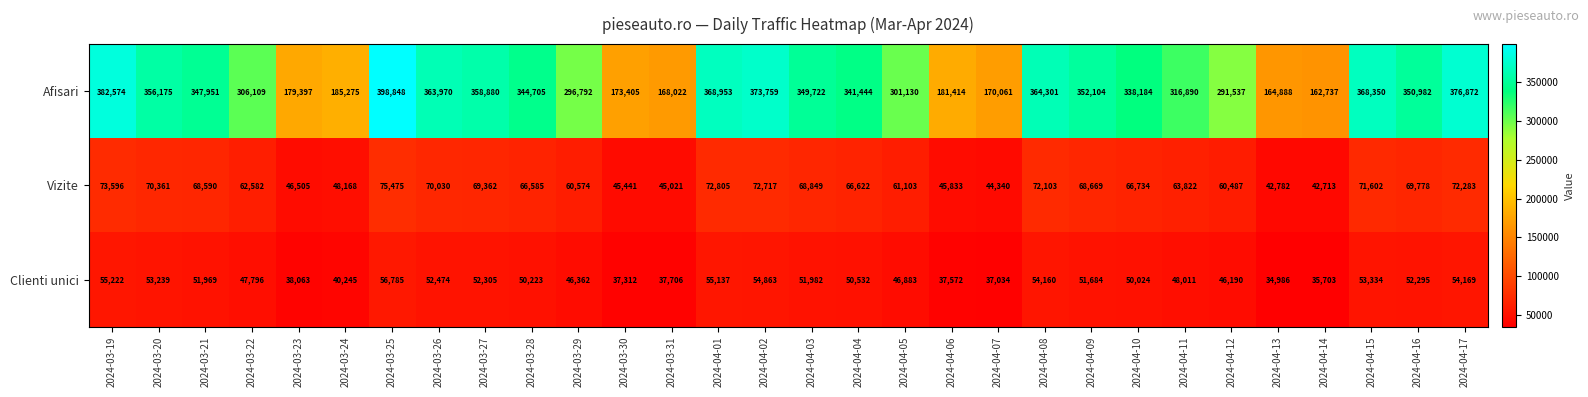

List the series in order of their peak value, lowest first.

Clienti unici, Vizite, Afisari